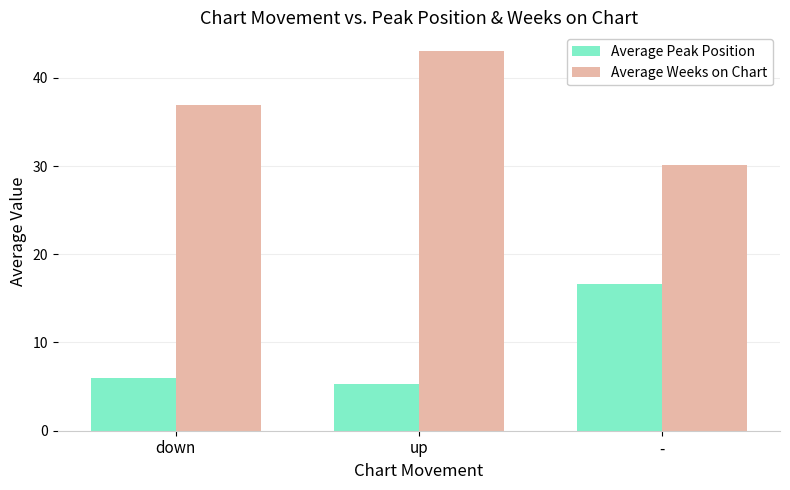

How many bars are there in each group?

2